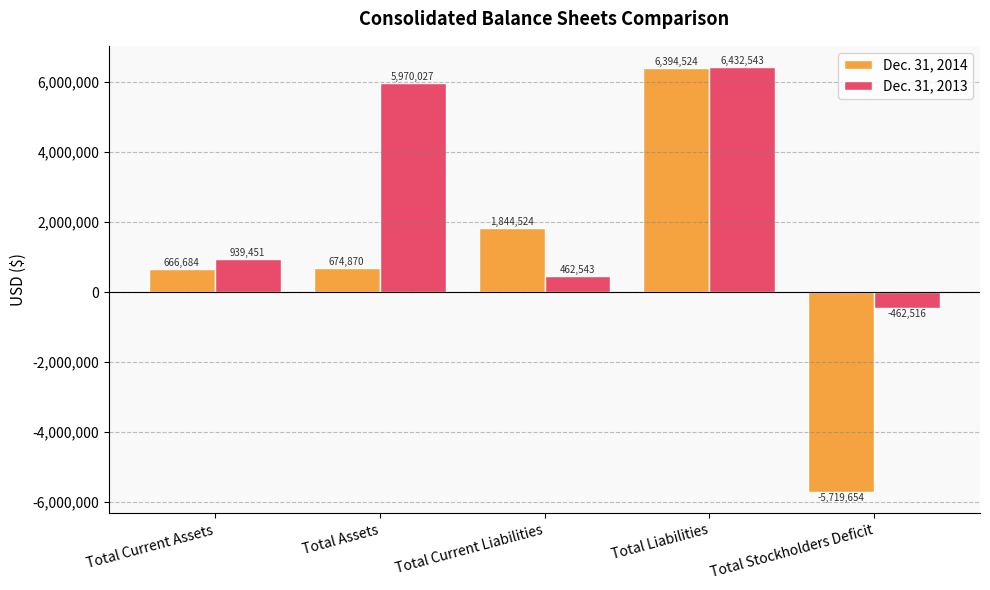

What is the label of the 2nd bar from the right?

Total Liabilities